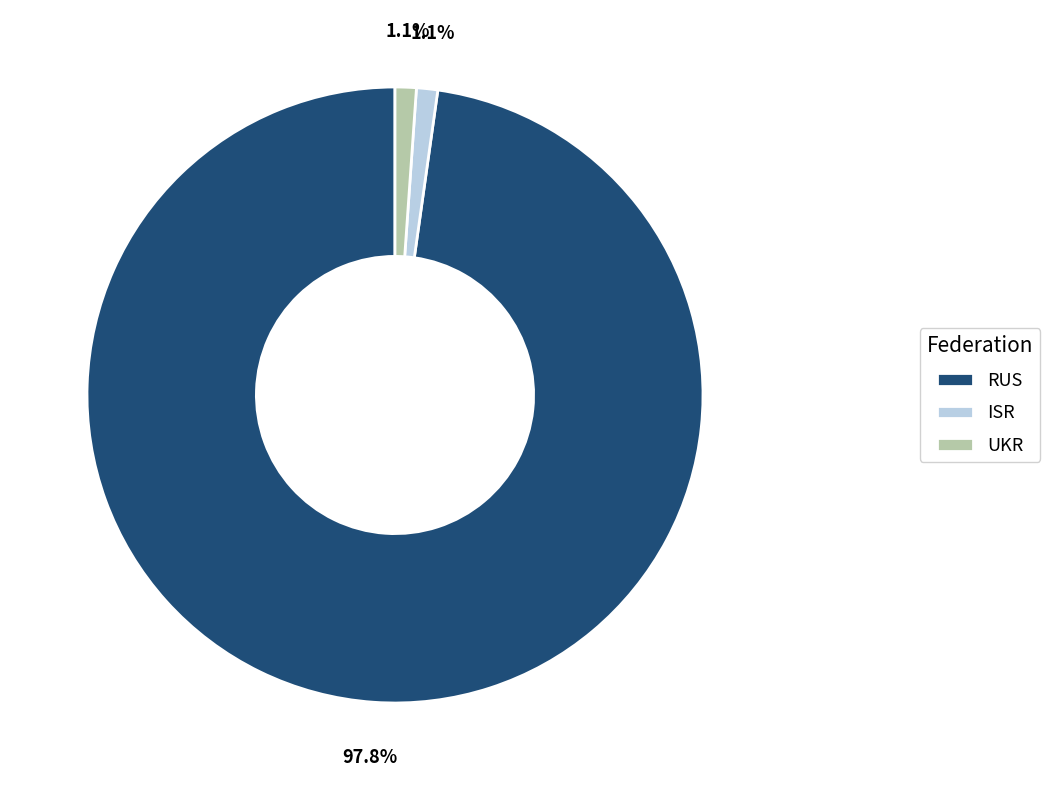

To the nearest percent, what is the combined percentage of UKR and ISR?

2%